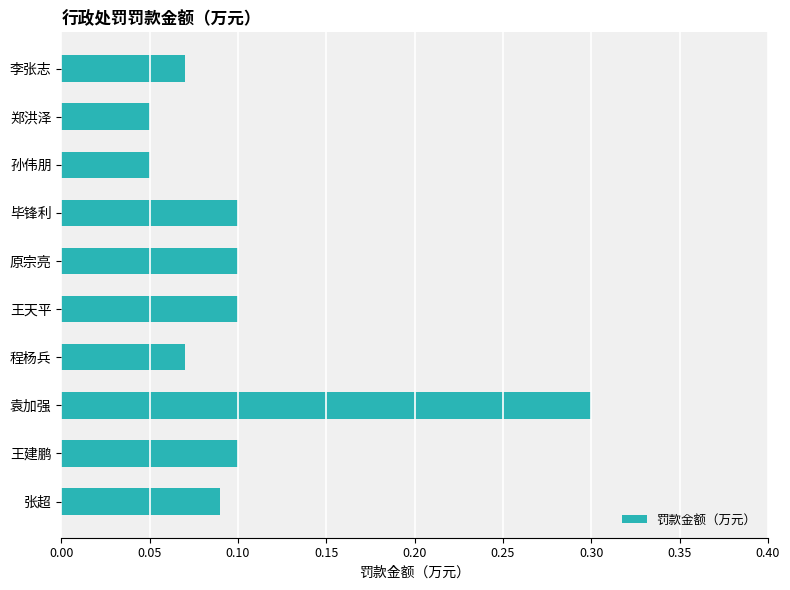

Count the values in the range 0 to 1.

10